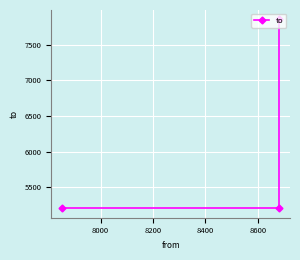

What is the value of the 3rd point from the left?

7853